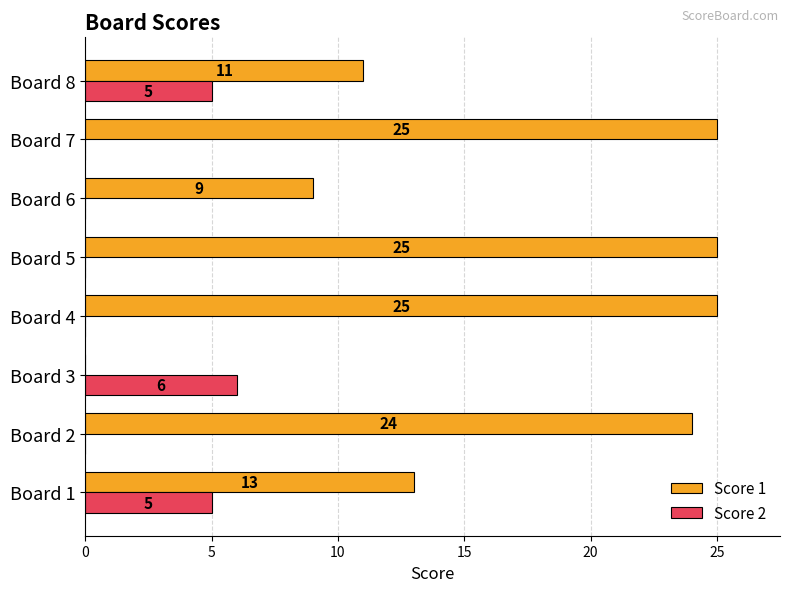

Which series changed the most between Board 1 and Board 2?

Score 1